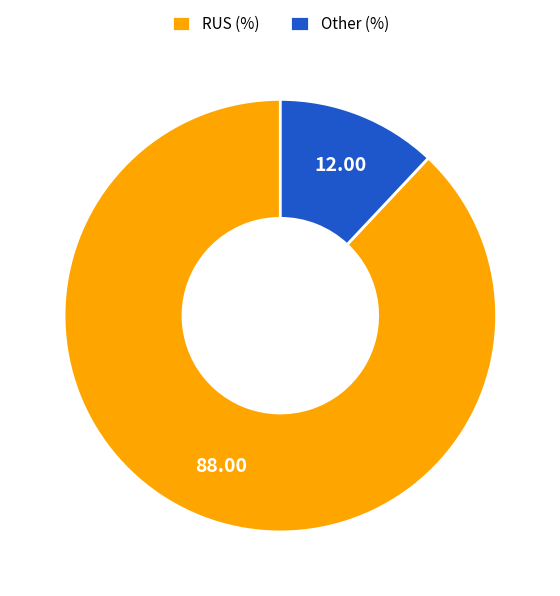

Count the number of slices in the pie.

2